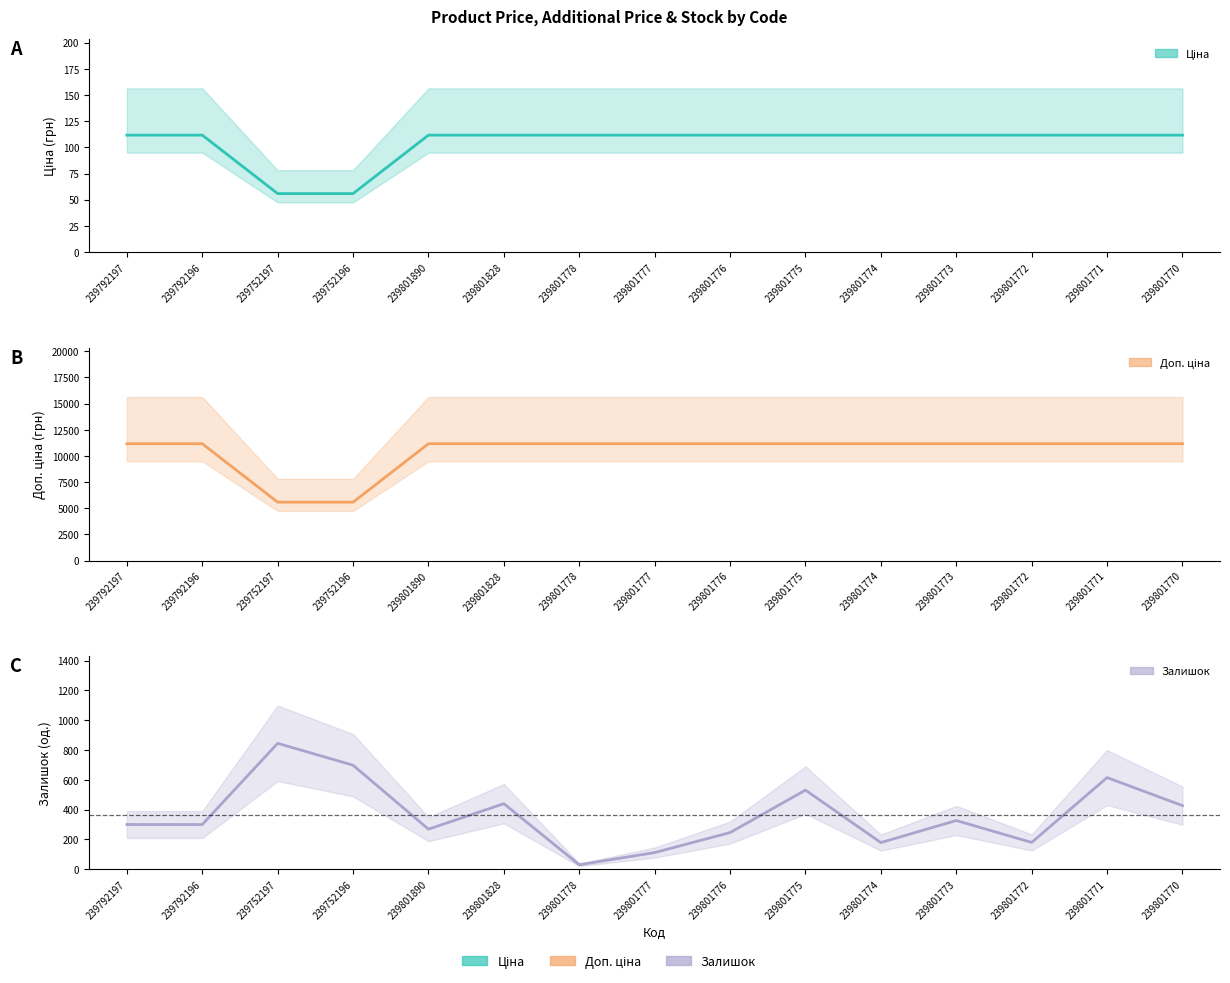

Does the chart display data point markers on the line(s)?

No